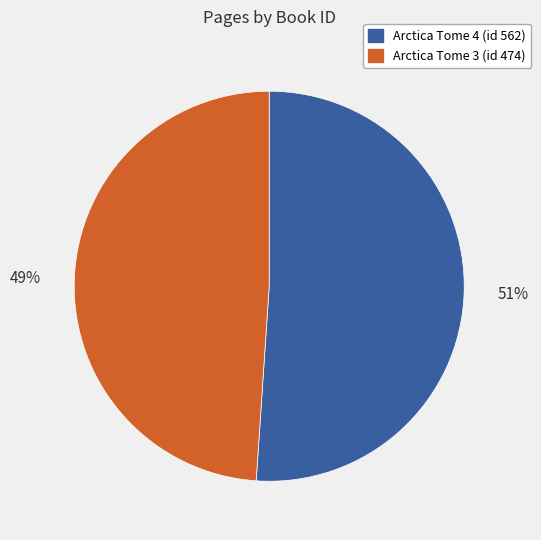

What is the ratio of the value at Arctica Tome 4 (id 562) to the value at Arctica Tome 3 (id 474)?

1.0